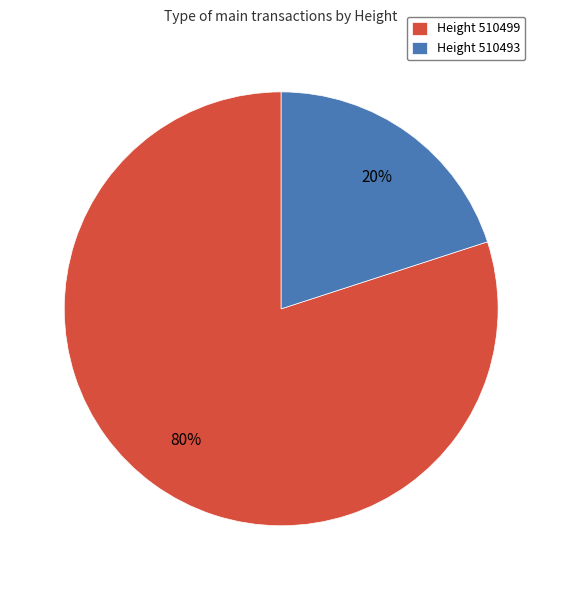

Is it true that Height 510499 is 66% of the pie?

False